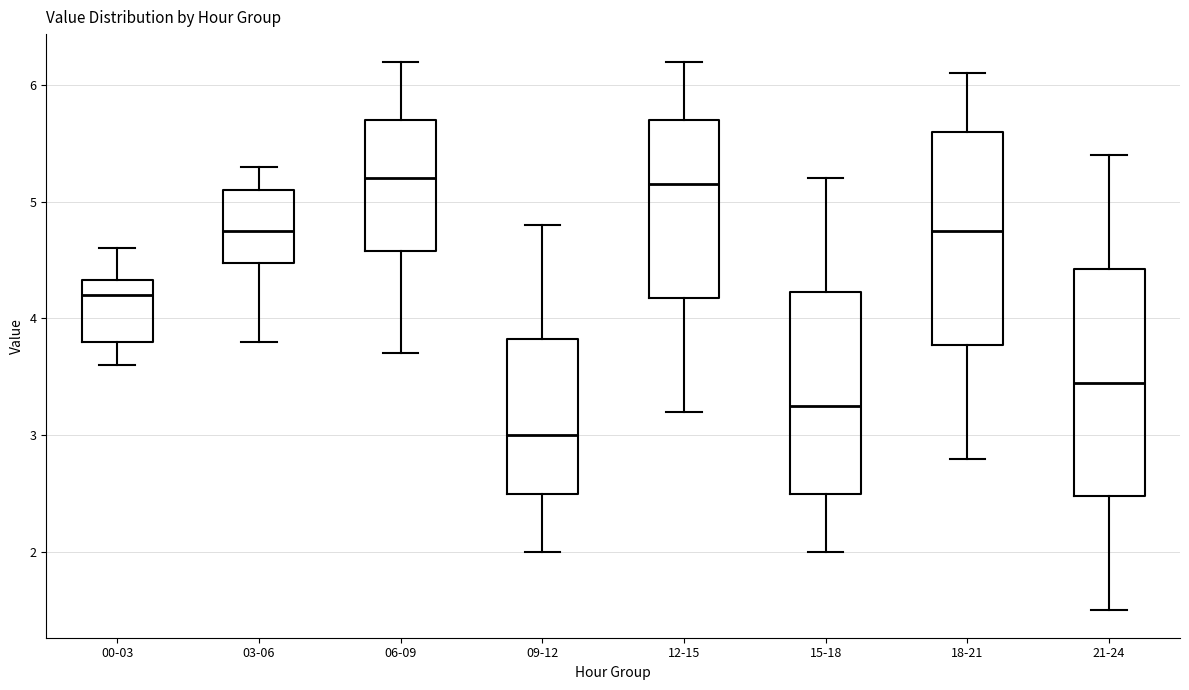

Which box is the tallest, from its lower edge to its upper edge?

21-24